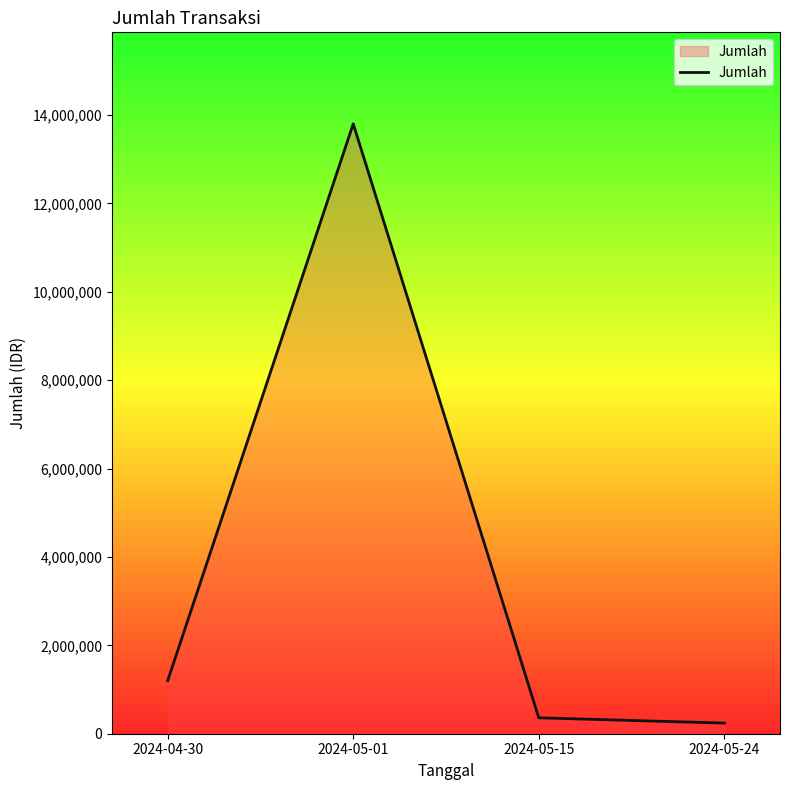

What position from the right is 2024-04-30?

4